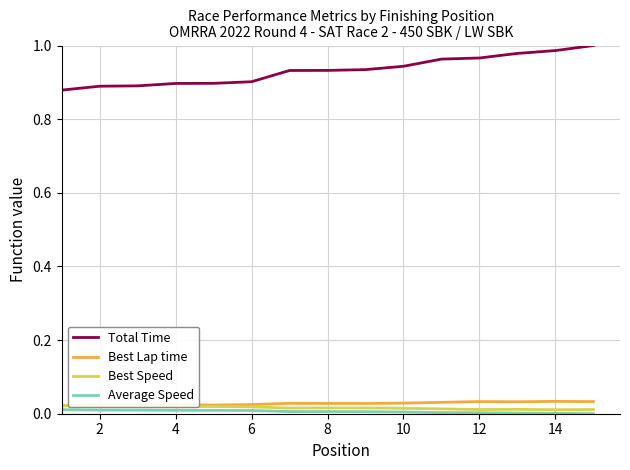

Which series has the largest range (max minus min)?

Total Time